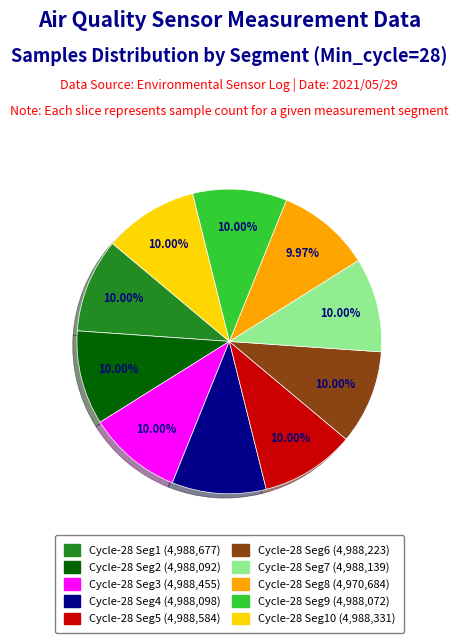

Is there a majority slice in this chart?

No